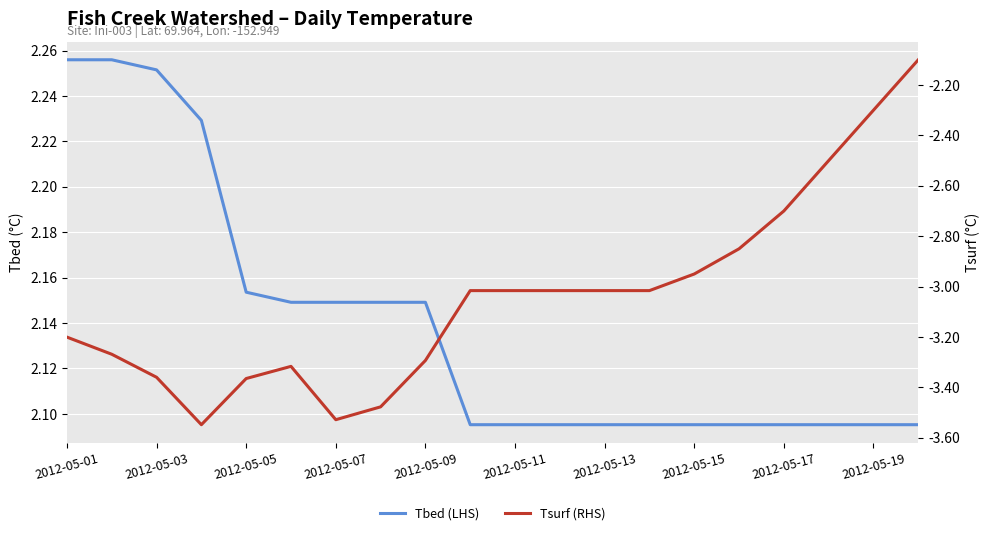

Rank the series by their maximum value, from highest to lowest.

Tbed (LHS), Tsurf (RHS)